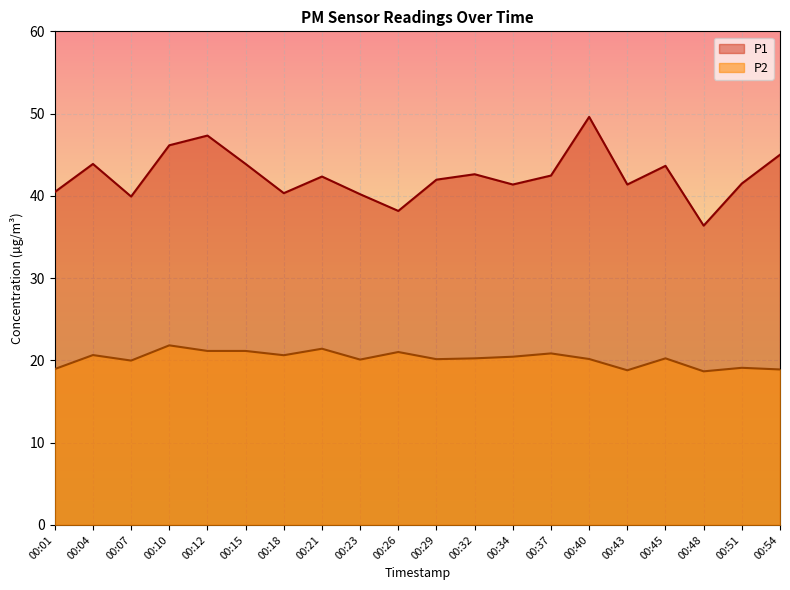

What is the minimum value for P1?

36.4